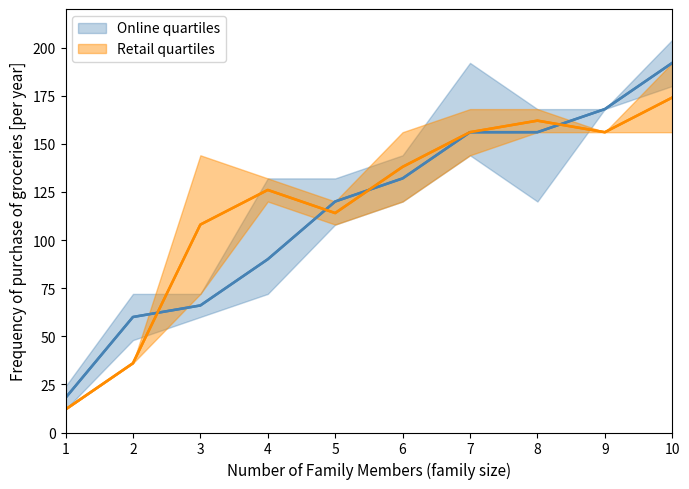

How many lines are shown in the chart?

4